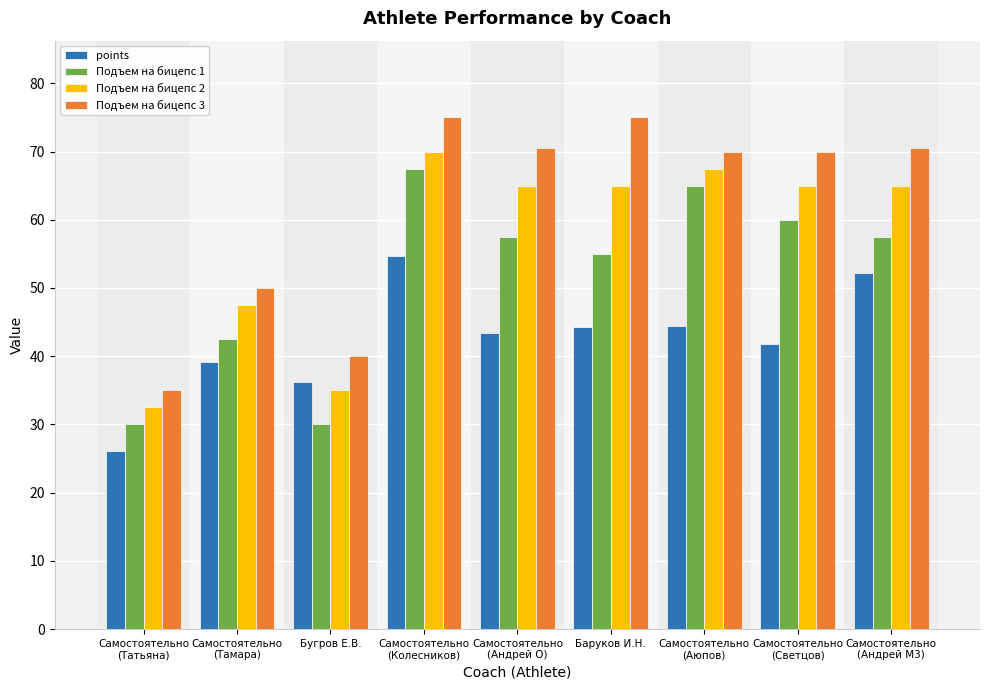

At which category is the sum across all series the highest?

Самостоятельно
(Колесников)